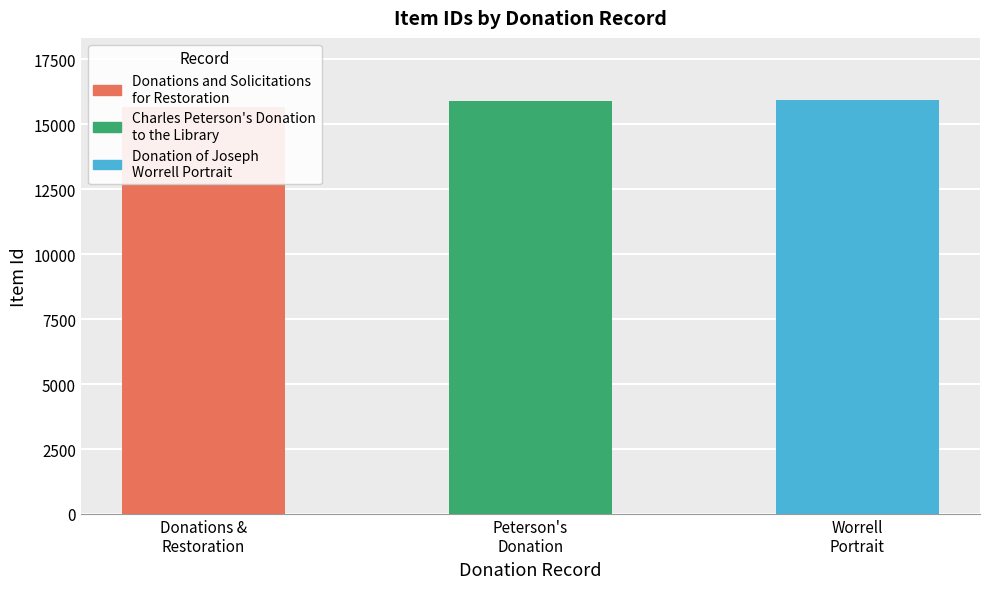

What is the value of the 1st bar from the left?

15677